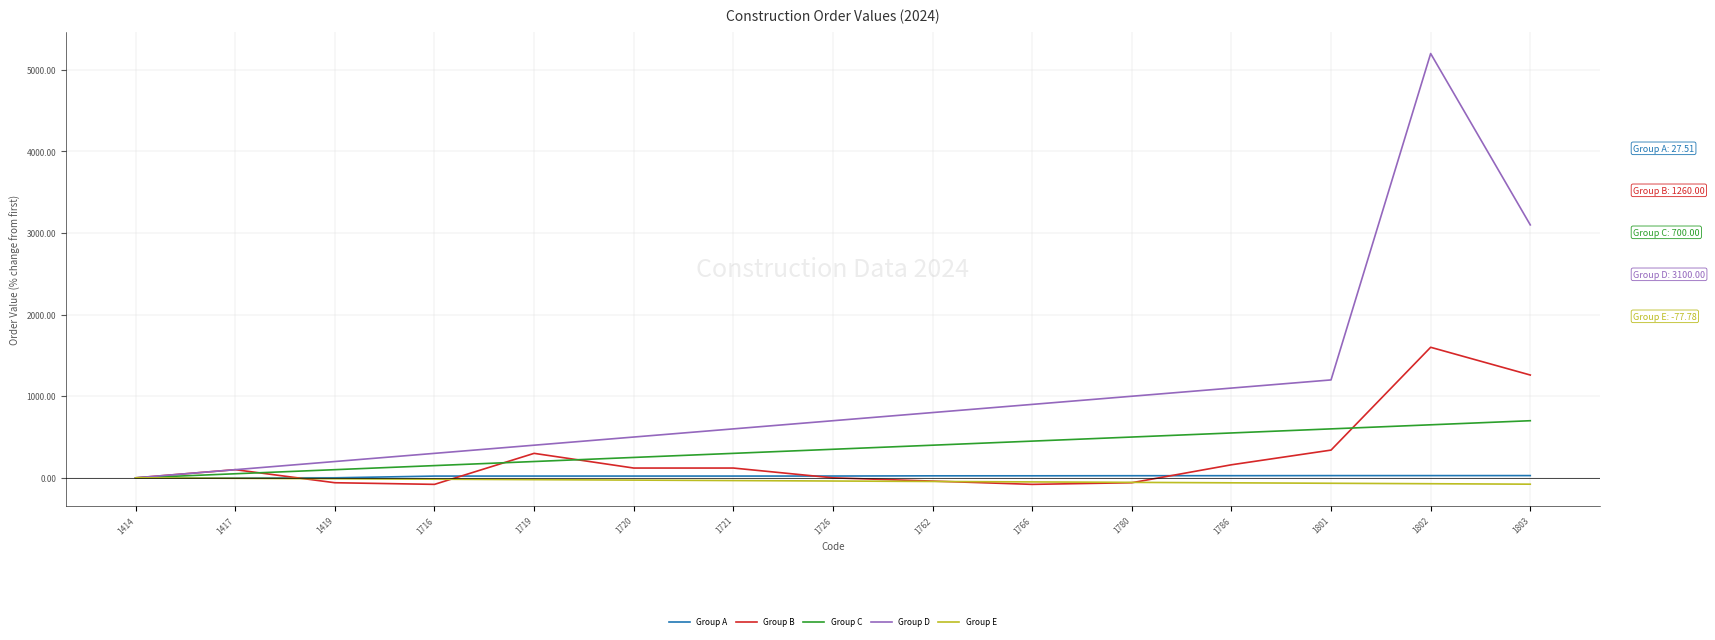

Which category has the highest value in the Group C series?

1803